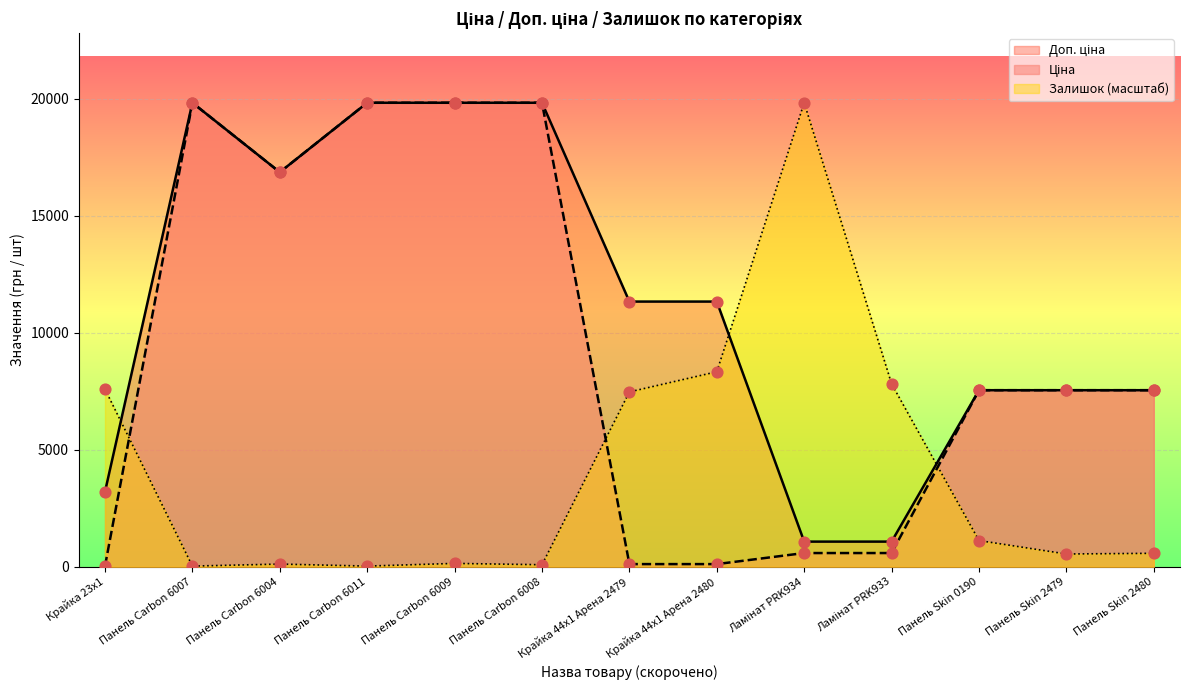

At which category is the sum across all series the highest?

Панель Carbon 6009